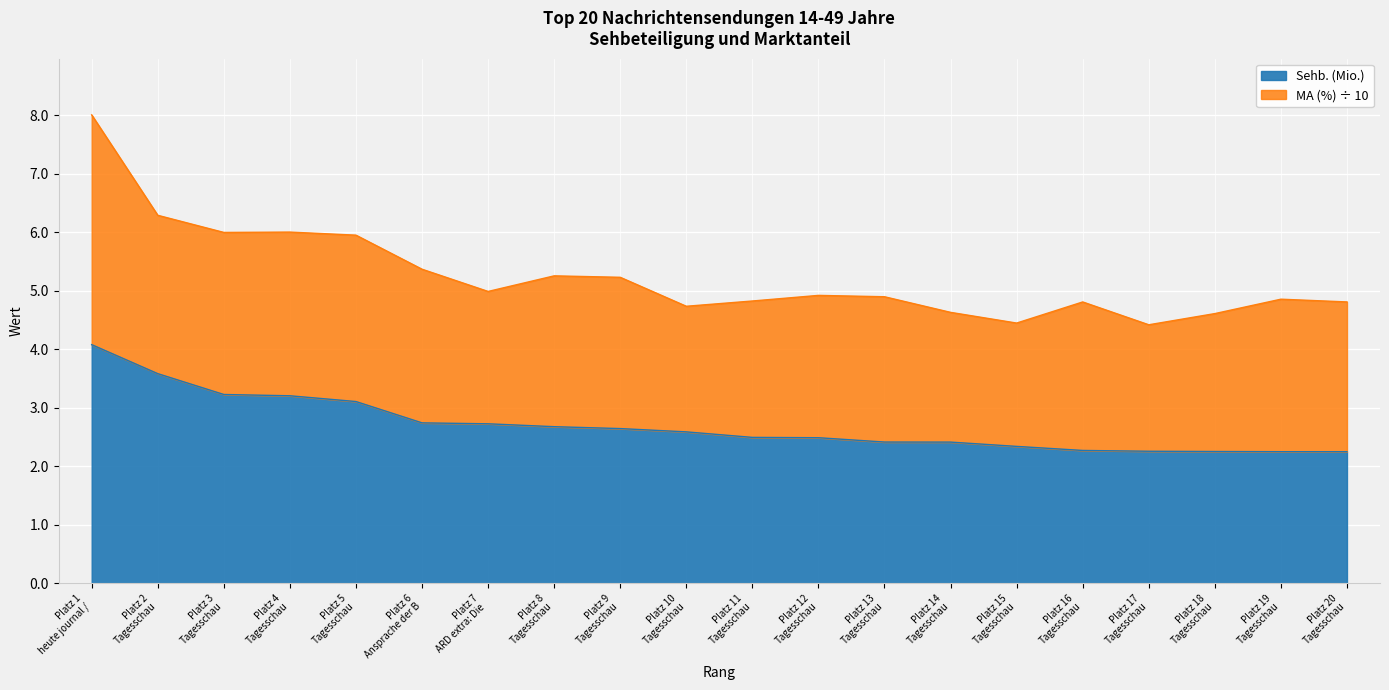

What is the change in value from 5 to 15?

-0.8